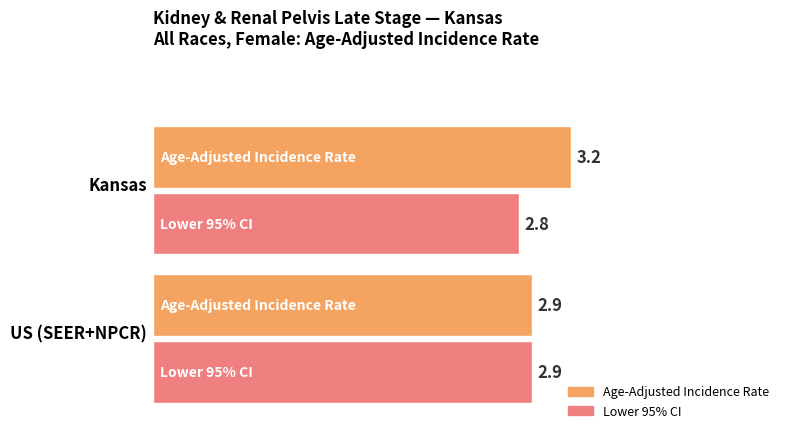

Rank the categories by Lower 95% CI value from lowest to highest.

Kansas, US (SEER+NPCR)